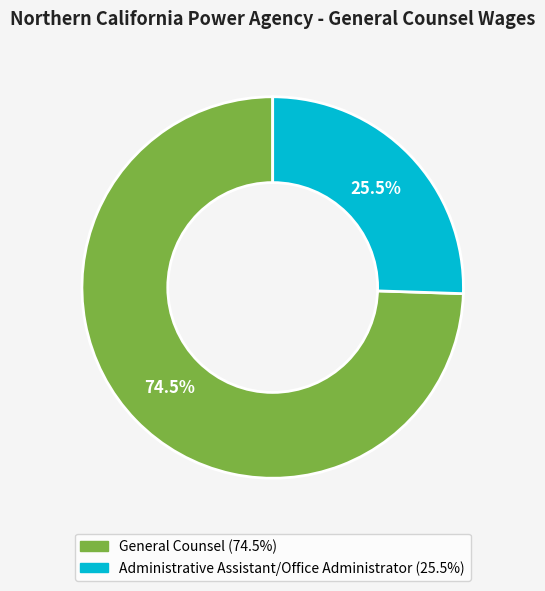

Between Administrative Assistant/Office Administrator and General Counsel, which is larger?

General Counsel